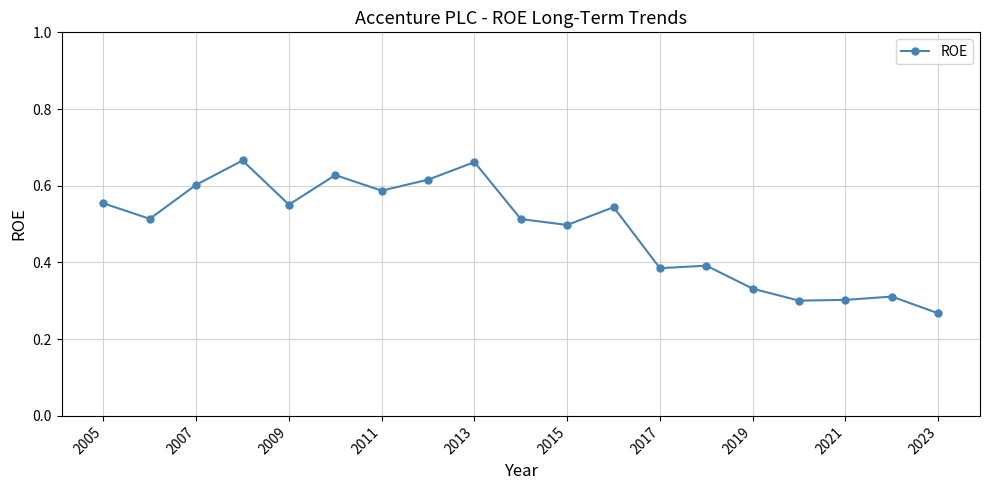

Count the values in the range 0 to 1.

19